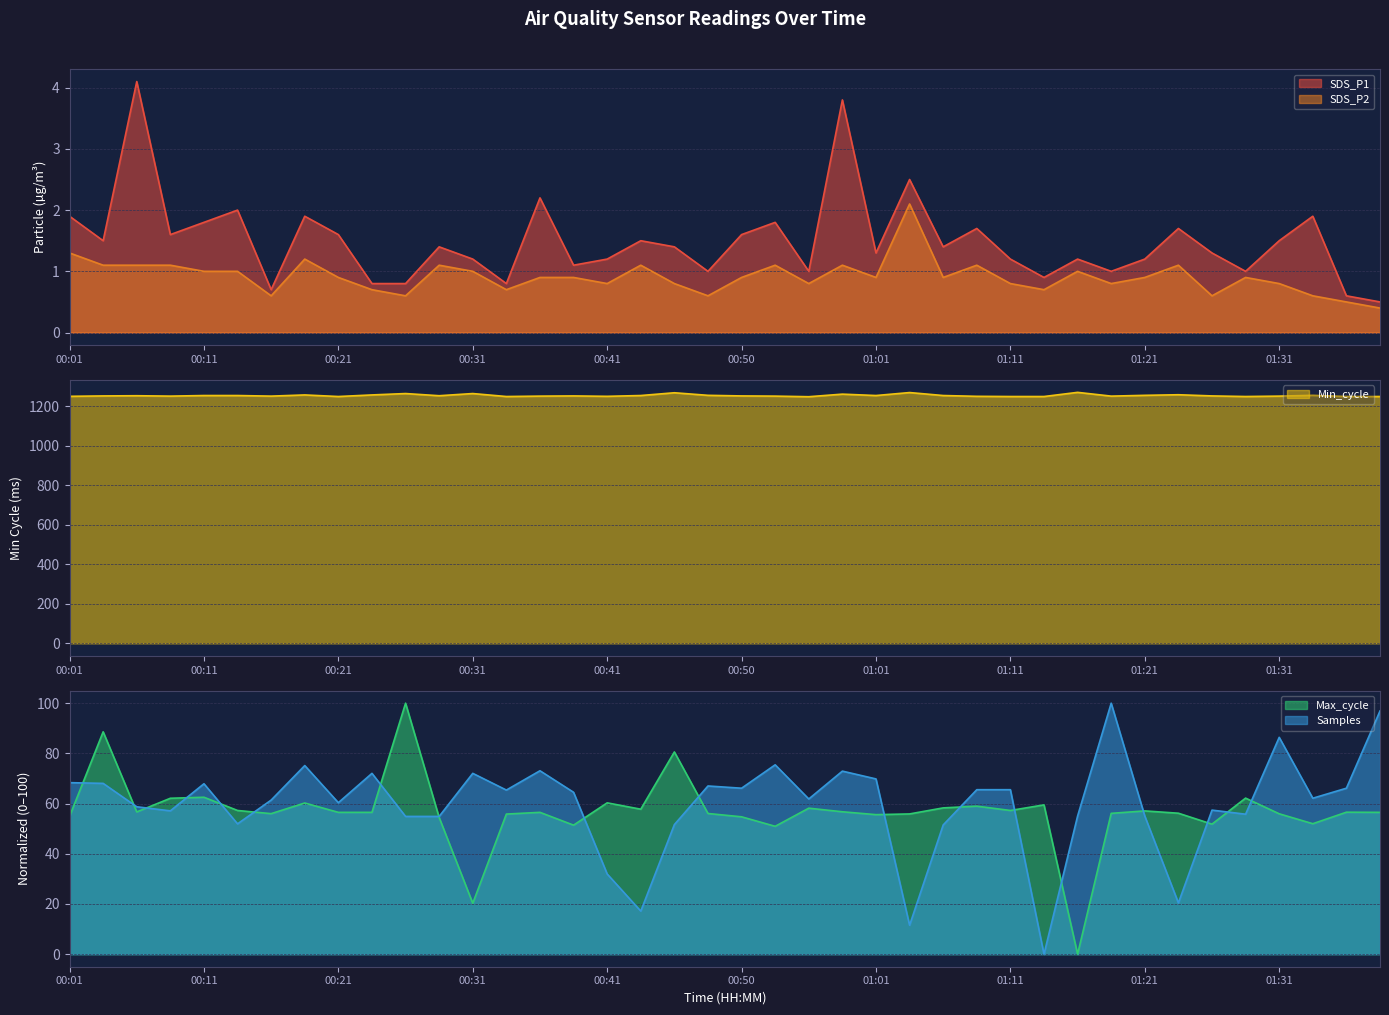

Which series has the widest spread of values?

Max_cycle